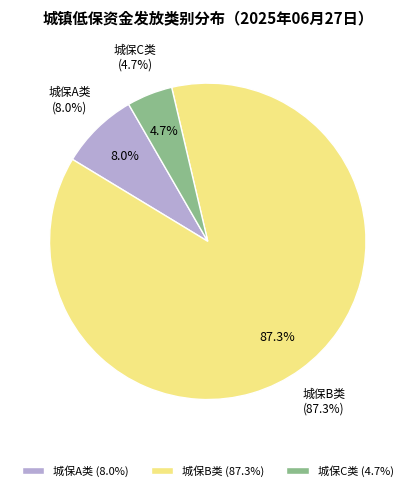

What is the majority slice?

城保B类